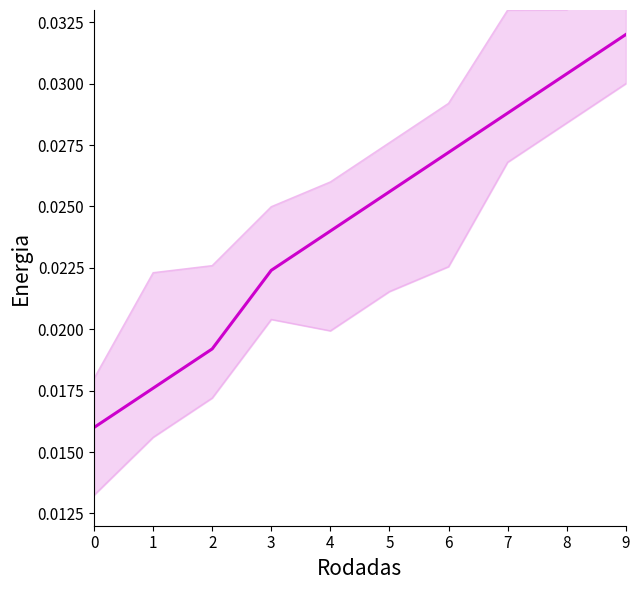

What is the sum of the id values at 8 and 6?

0.1